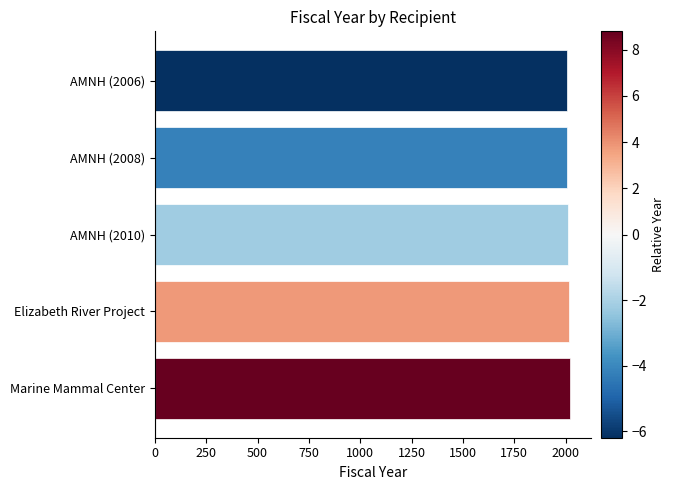

Count the number of data series in this chart.

1